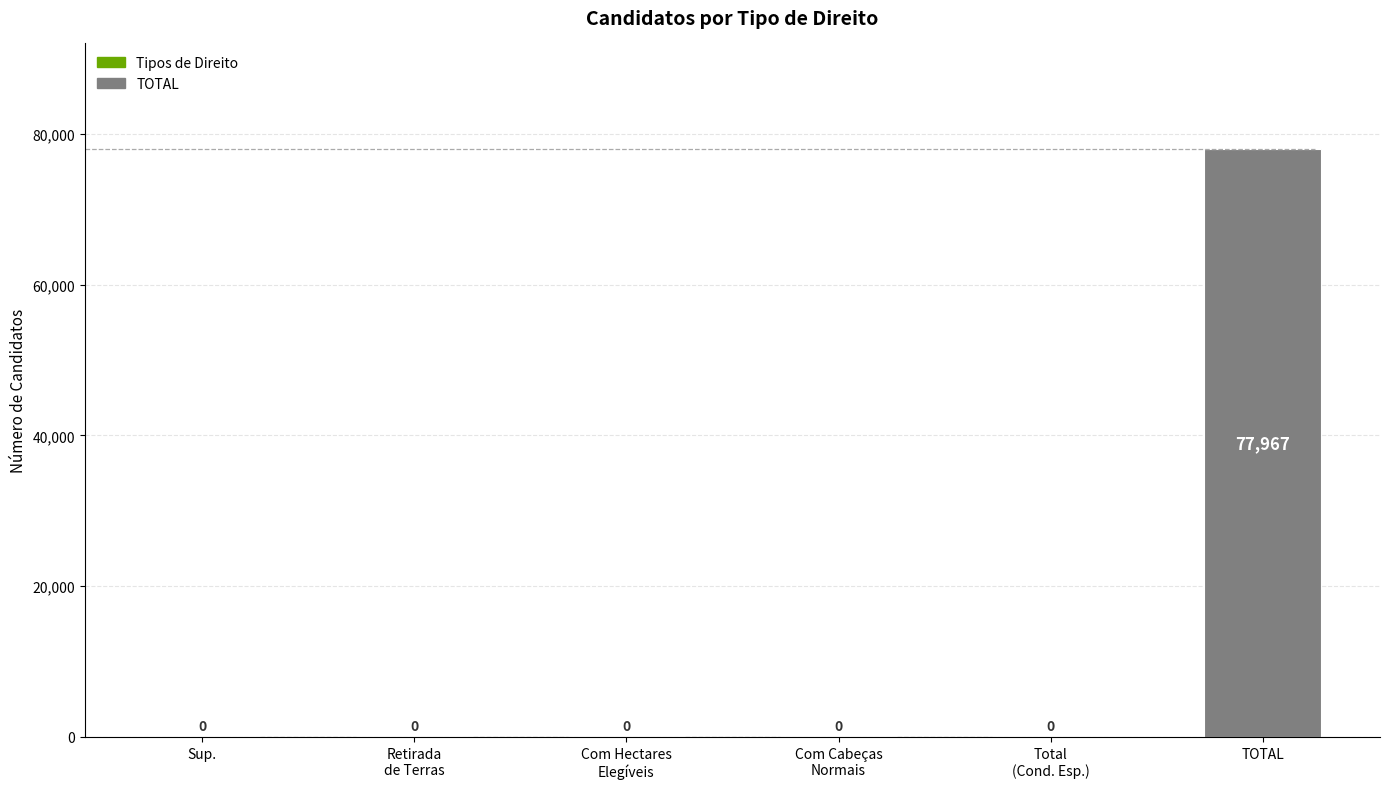

What is the maximum value shown in the chart?

77967